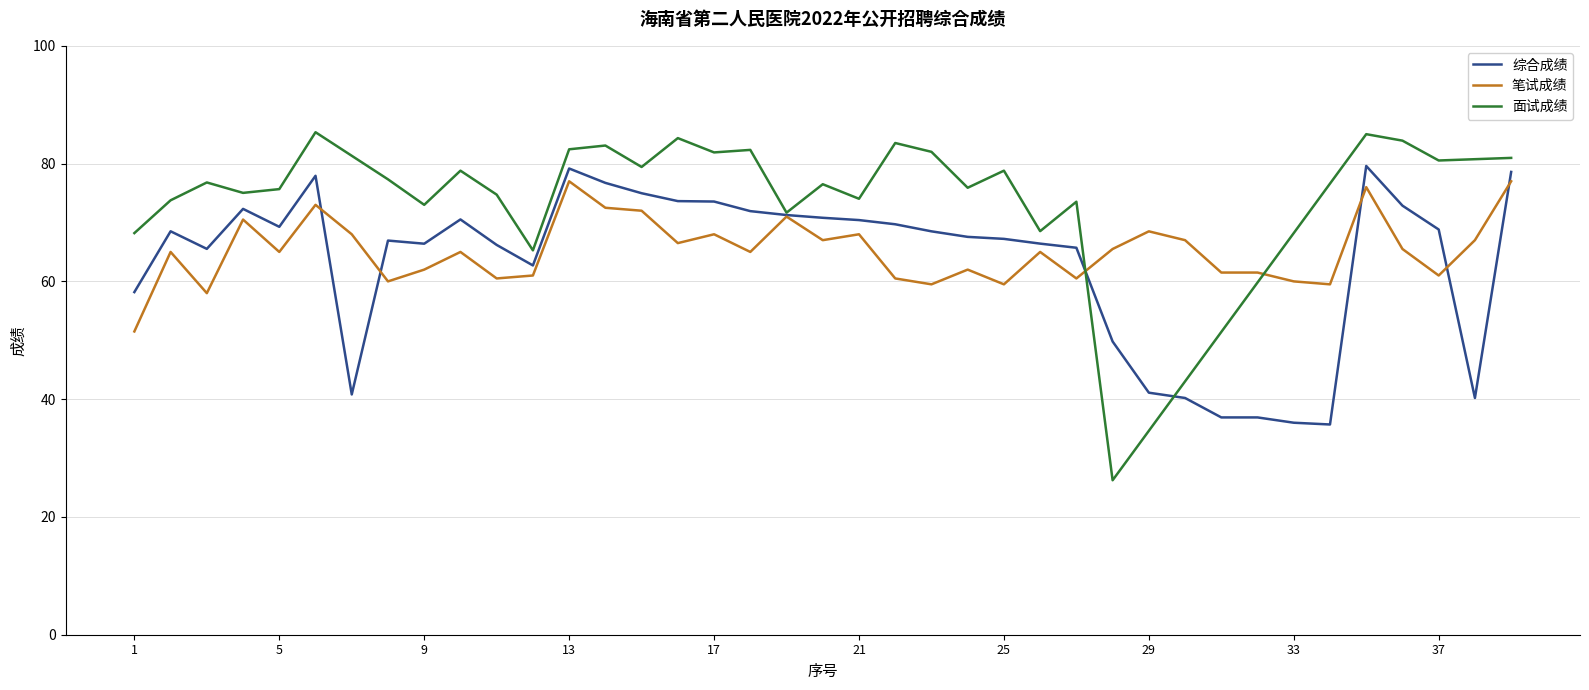

List the labels in order of 综合成绩 value, largest first.

35, 13, 39, 6, 14, 15, 16, 17, 36, 4, 18, 19, 20, 10, 21, 22, 5, 37, 2, 23, 24, 25, 8, 26, 9, 11, 27, 3, 12, 1, 28, 29, 7, 30, 38, 31, 32, 33, 34